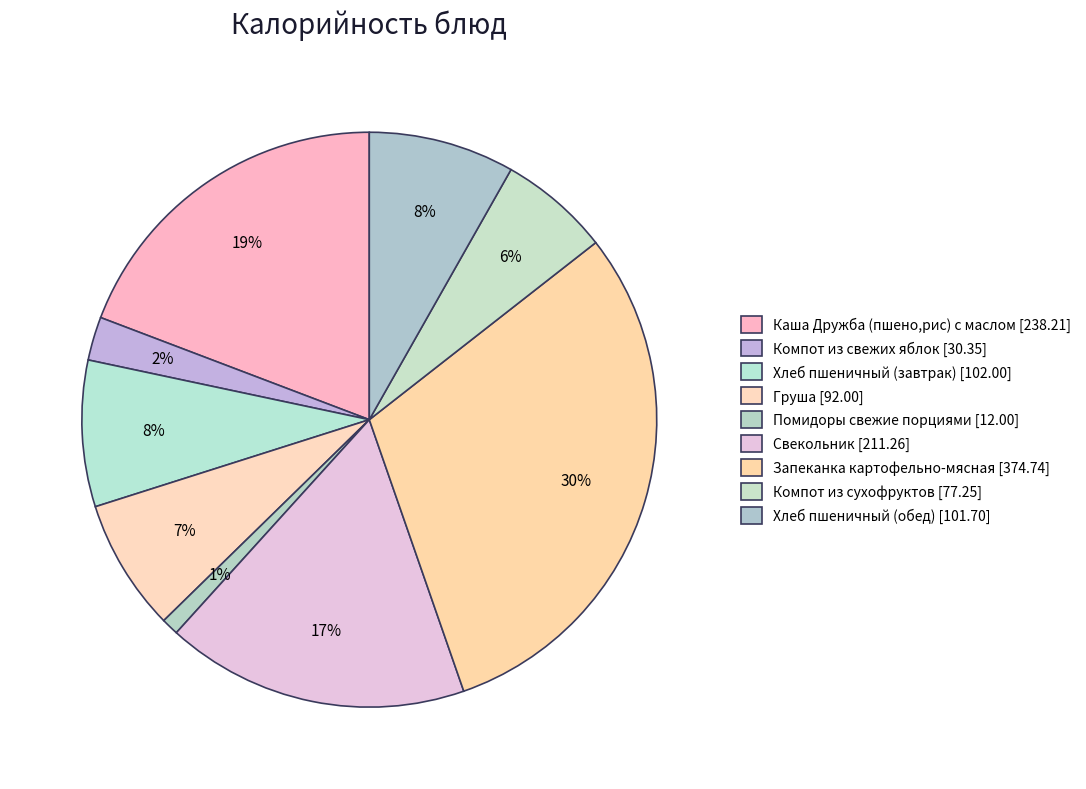

The Свекольник slice represents 12% of the pie. True or false?

False